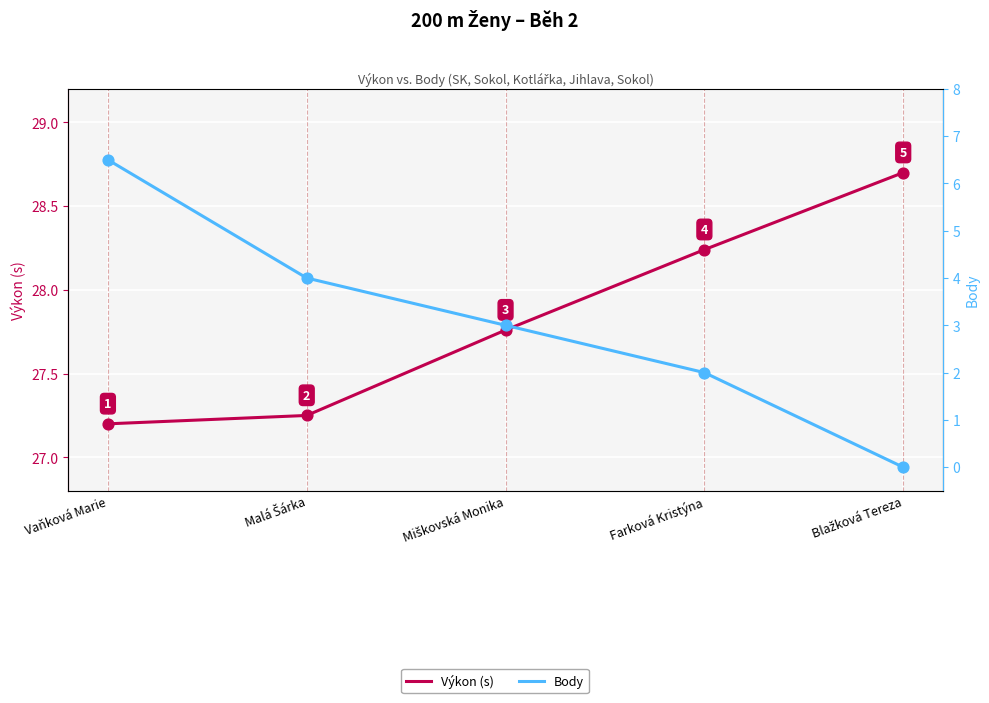

Which series has the largest total across all categories?

Výkon (s)